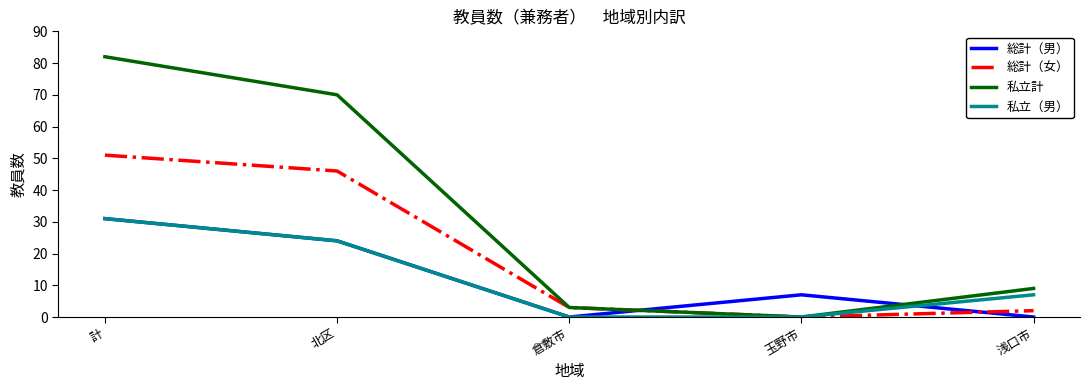

True or false: 総計（男） has a value of 12 at 北区.

False